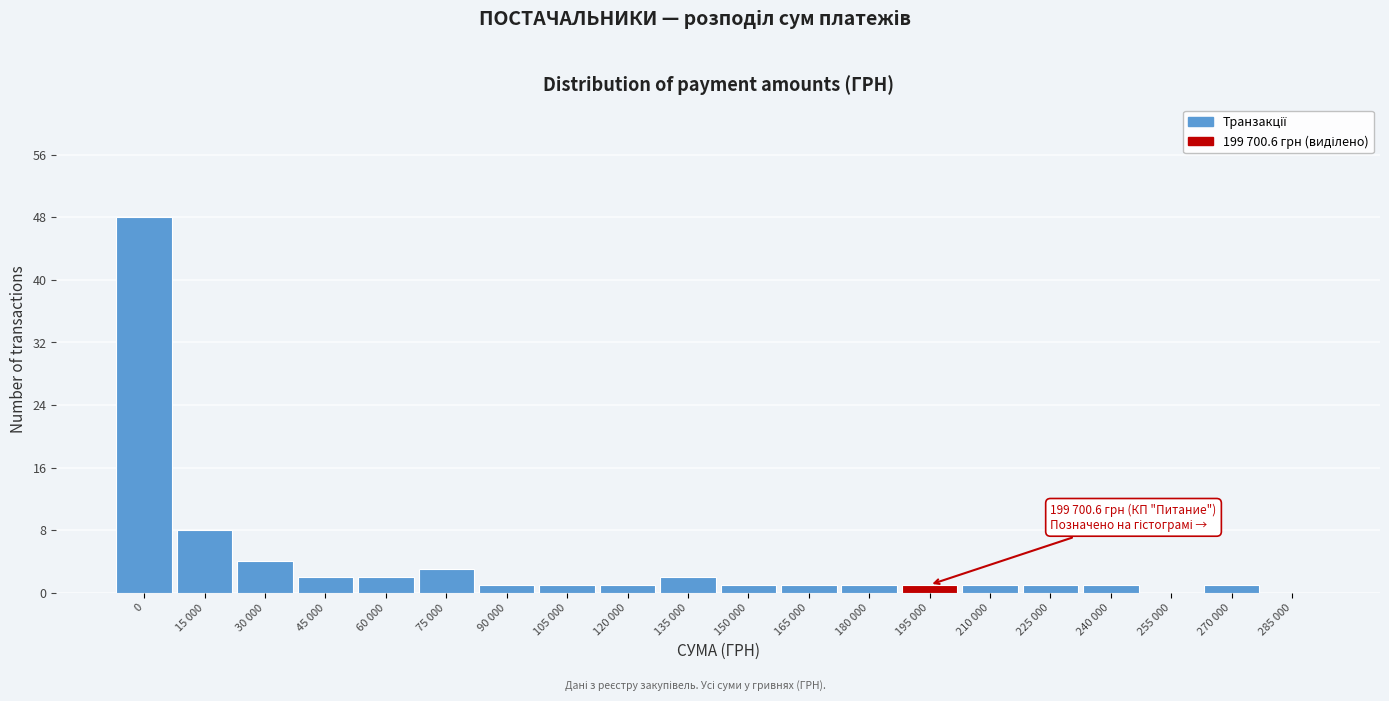

Reading left to right, list all the values displayed in this chart.

0=48	15 000=8	30 000=4	45 000=2	60 000=2	75 000=3	90 000=1	105 000=1	120 000=1	135 000=2	150 000=1	165 000=1	180 000=1	195 000=1	210 000=1	225 000=1	240 000=1	255 000=0	270 000=1	285 000=0